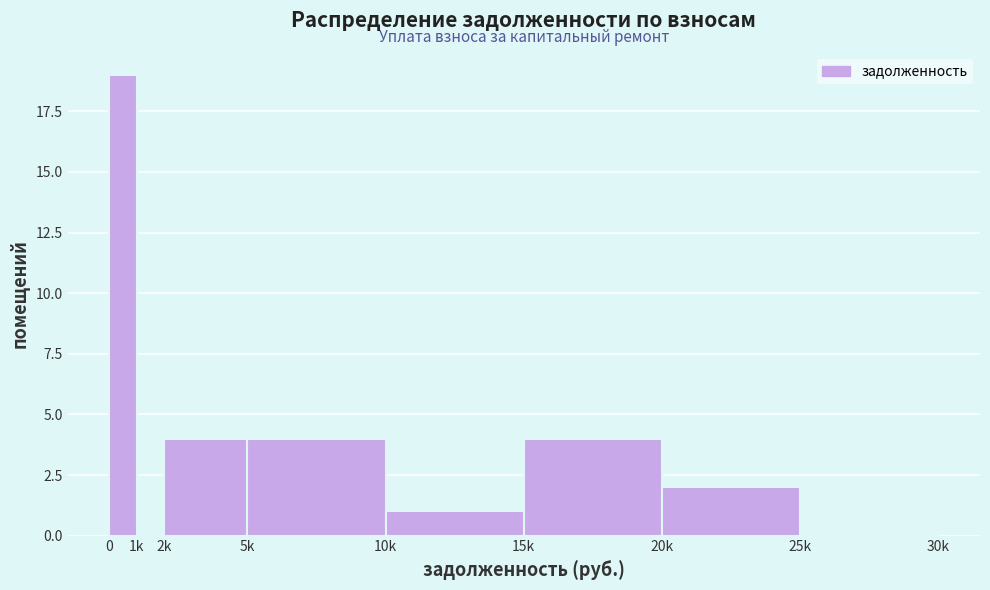

Reading left to right, transcribe all the data shown in this chart.

0=19	1k=0	2k=4	5k=4	10k=1	15k=4	20k=2	25k=0